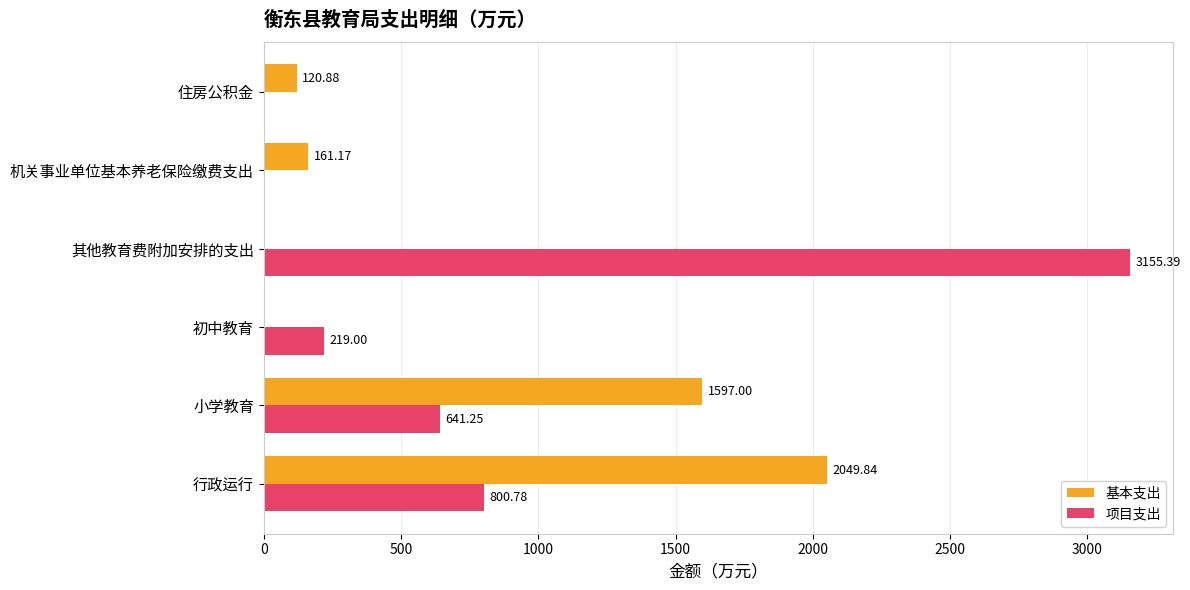

Which series changed the most between 其他教育费附加安排的支出 and 机关事业单位基本养老保险缴费支出?

项目支出